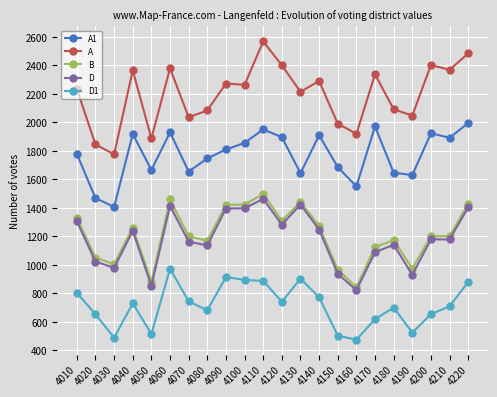

What is the approximate value of D1 at 4220?

880